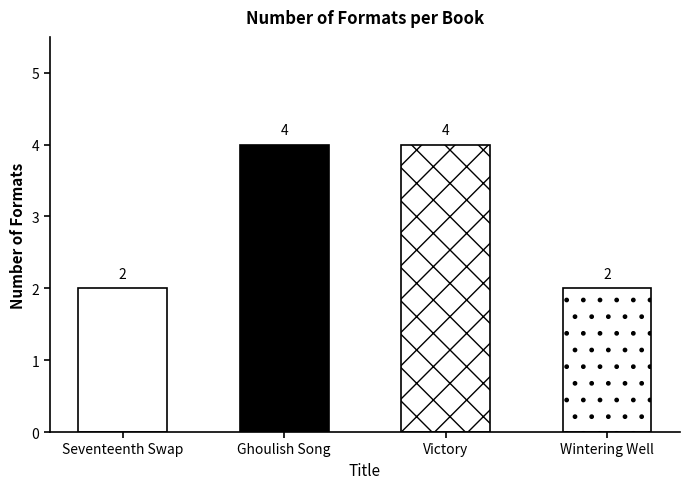

The chart shows a value of 3 at Wintering Well. True or false?

False